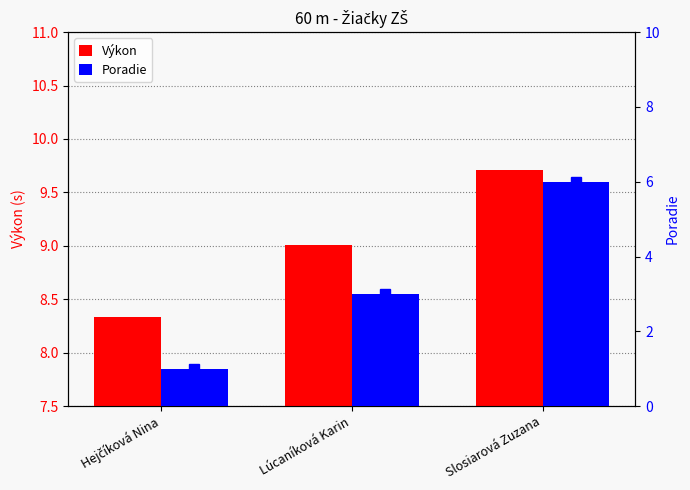

What is the total value across all series at Slosiarová Zuzana?

15.7